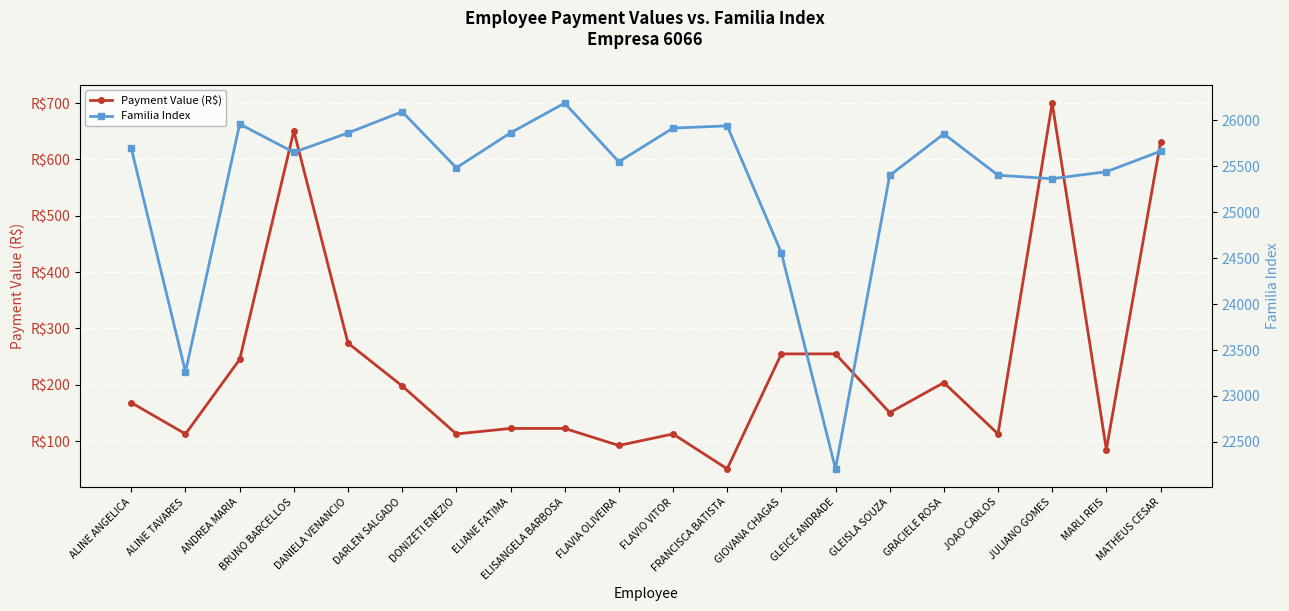

How many categories are shown in the chart?

20